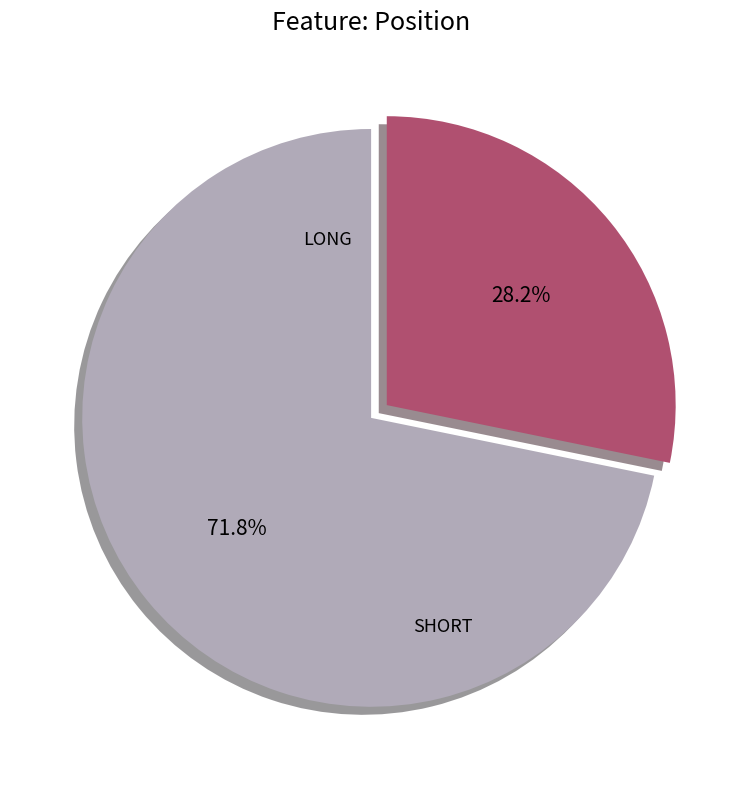

Approximately how many times larger is the value at SHORT compared to LONG?

0.4